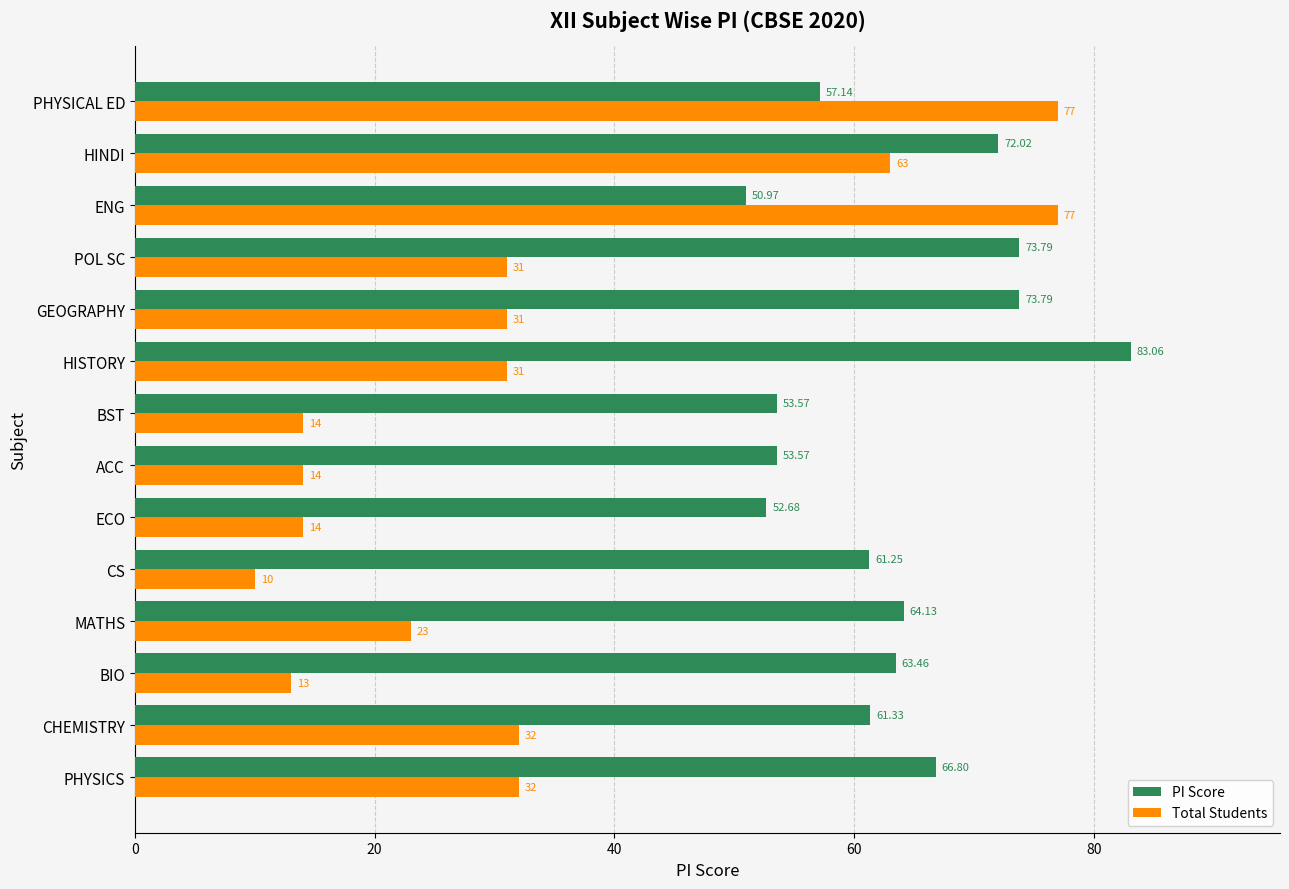

Which series has the largest range (max minus min)?

Total Students